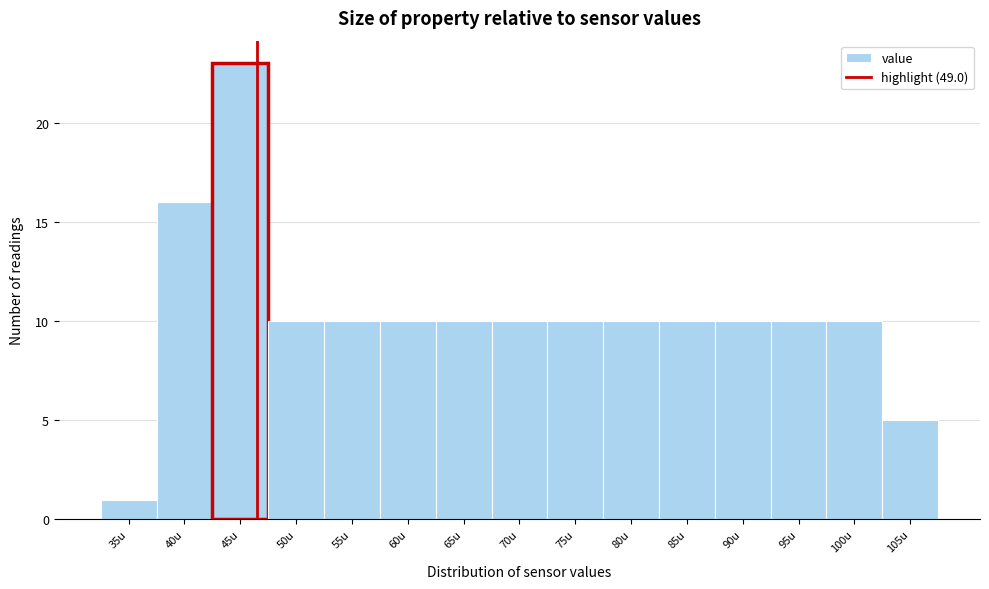

Reading left to right, transcribe all the data shown in this chart.

1	16	23	10	10	10	10	10	10	10	10	10	10	10	5